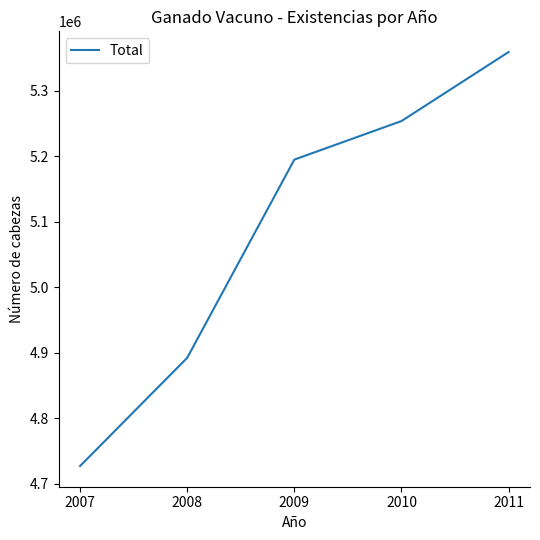

What is the minimum value shown in the chart?

4727104